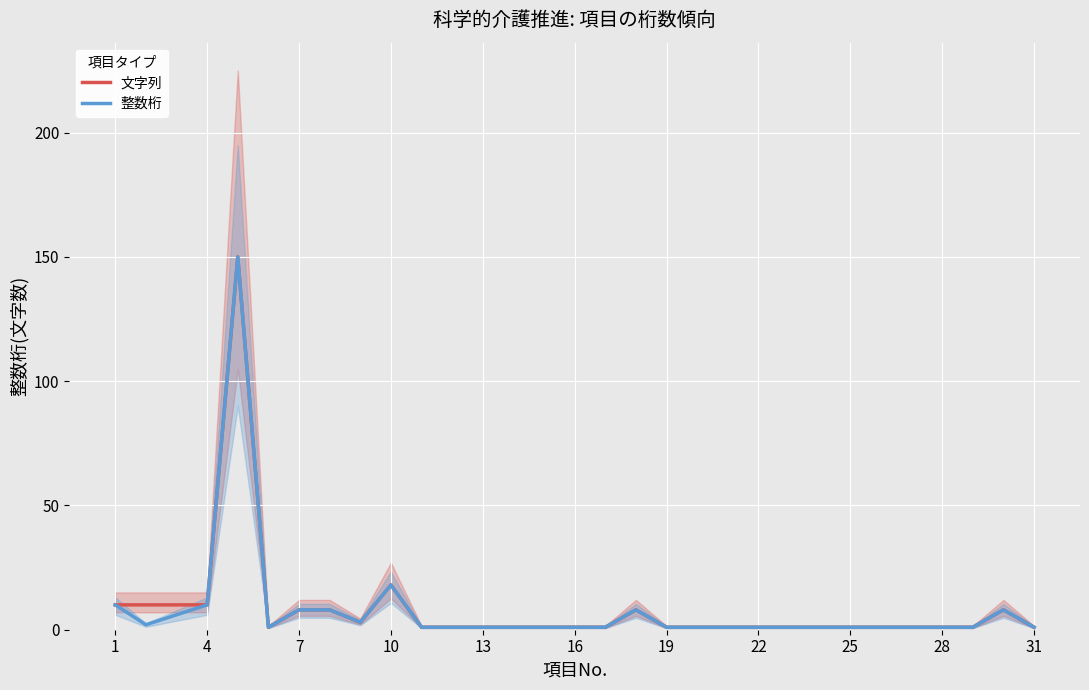

What is the highest value of the 文字列 series?

150